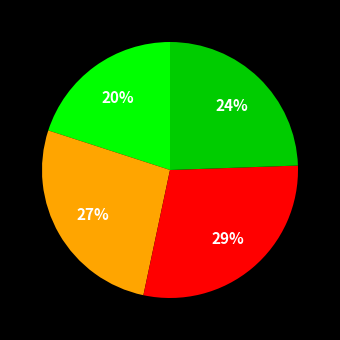

To the nearest percent, what is the difference between the largest and smallest slice percentages?

9%